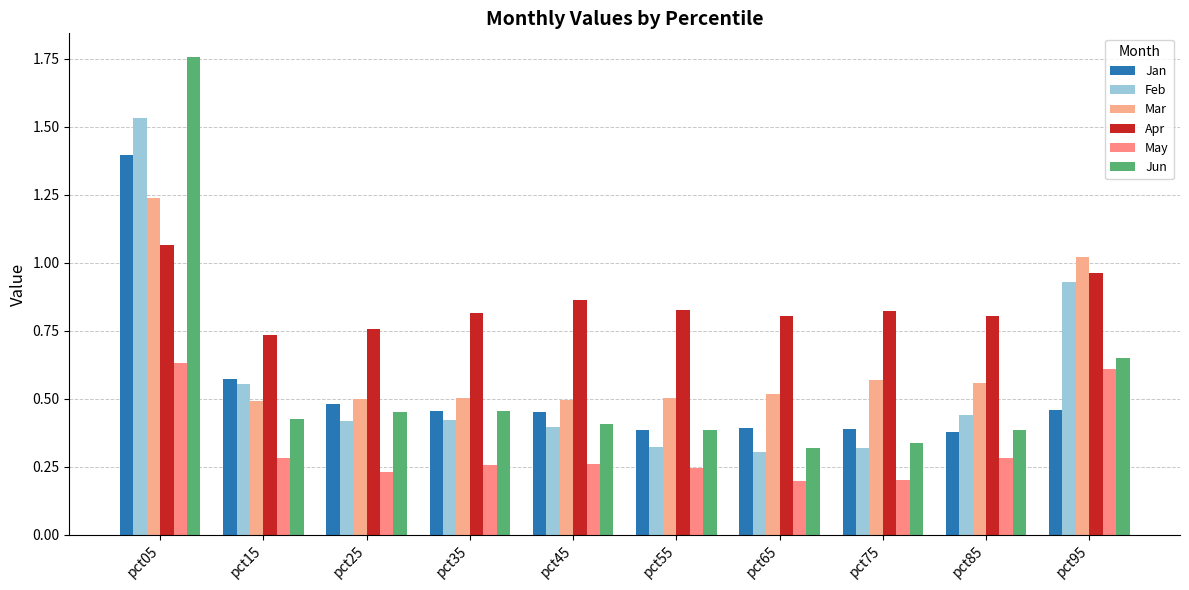

What are all the series names shown in the legend?

Jan, Feb, Mar, Apr, May, Jun